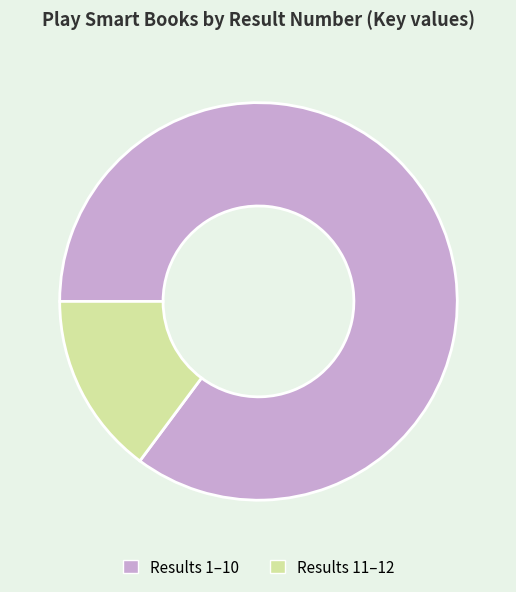

Which slice is the largest?

Results 1–10